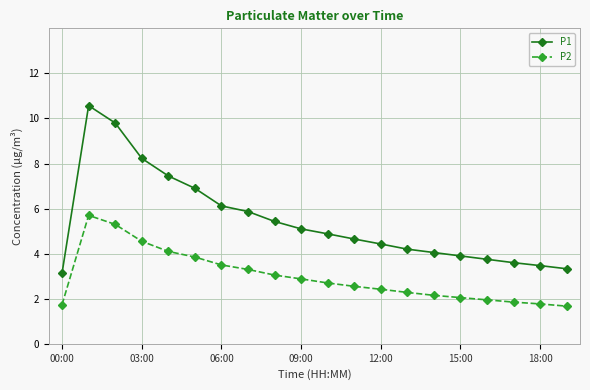

What is the difference between the maximum and minimum values in the P2 series?

4.0